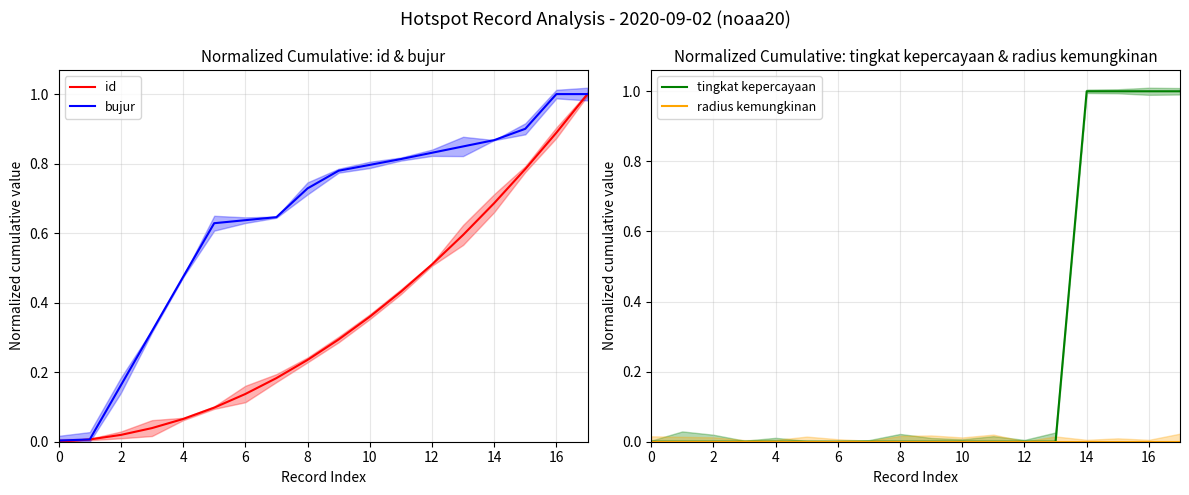

What is the highest value of the bujur series?

1.0